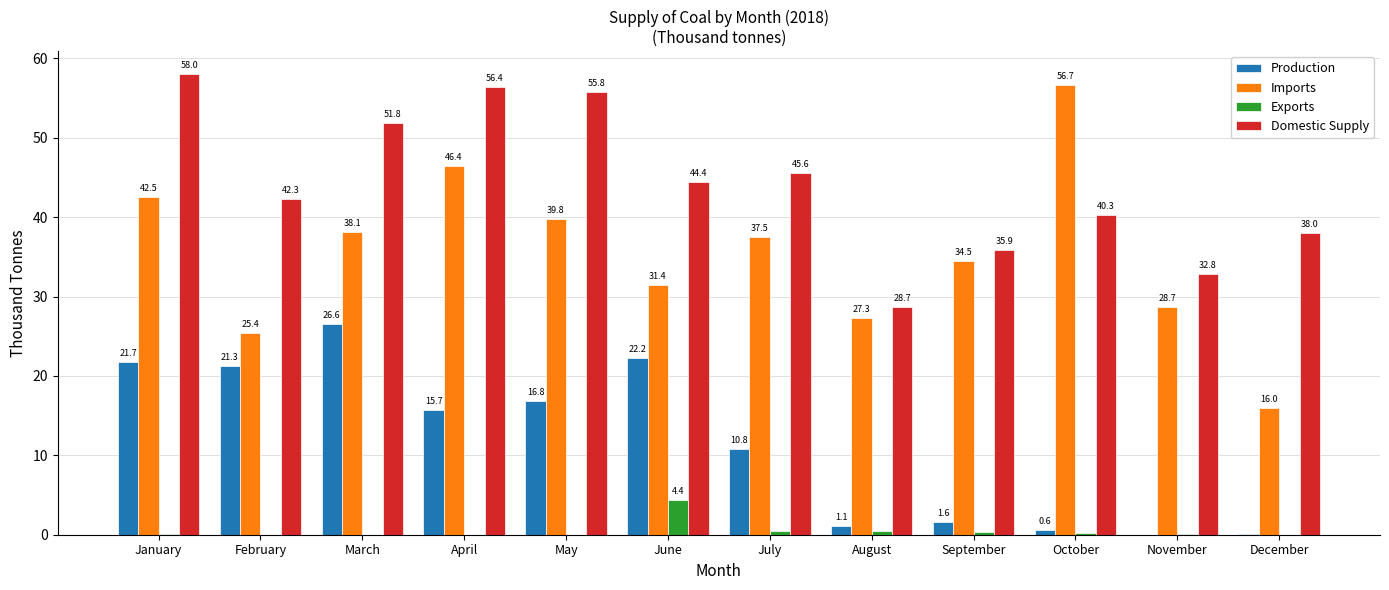

What is the maximum value shown in the chart?

58.0